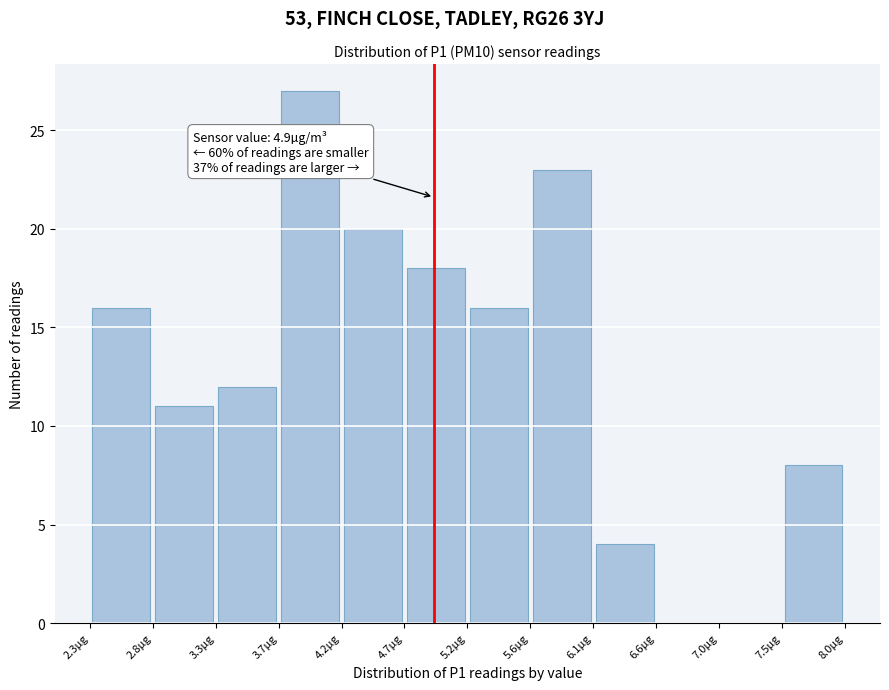

Over which range of the x-axis is the bar tallest?

3.74 to 4.21